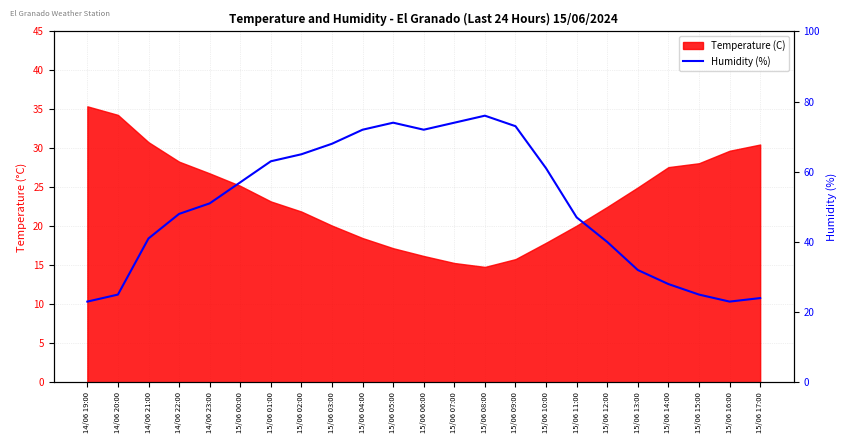

What is the label of the 9th point from the right?

15/06 09:00